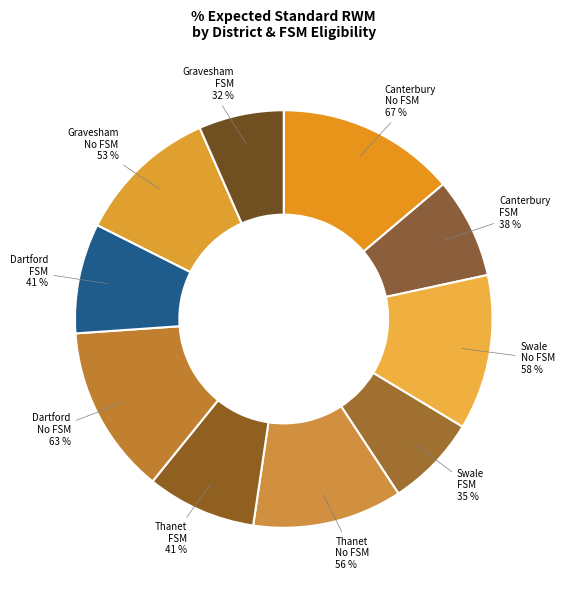

To the nearest percent, what percentage of the pie is Thanet Yes?

8%